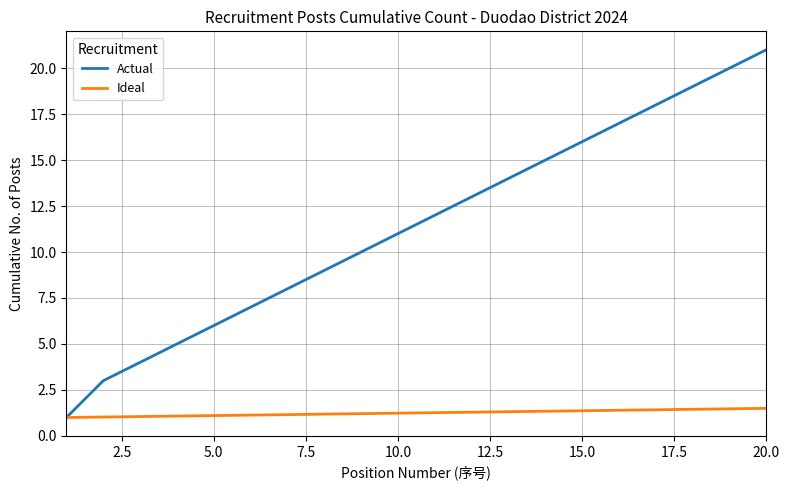

Which series has the largest total across all categories?

Actual